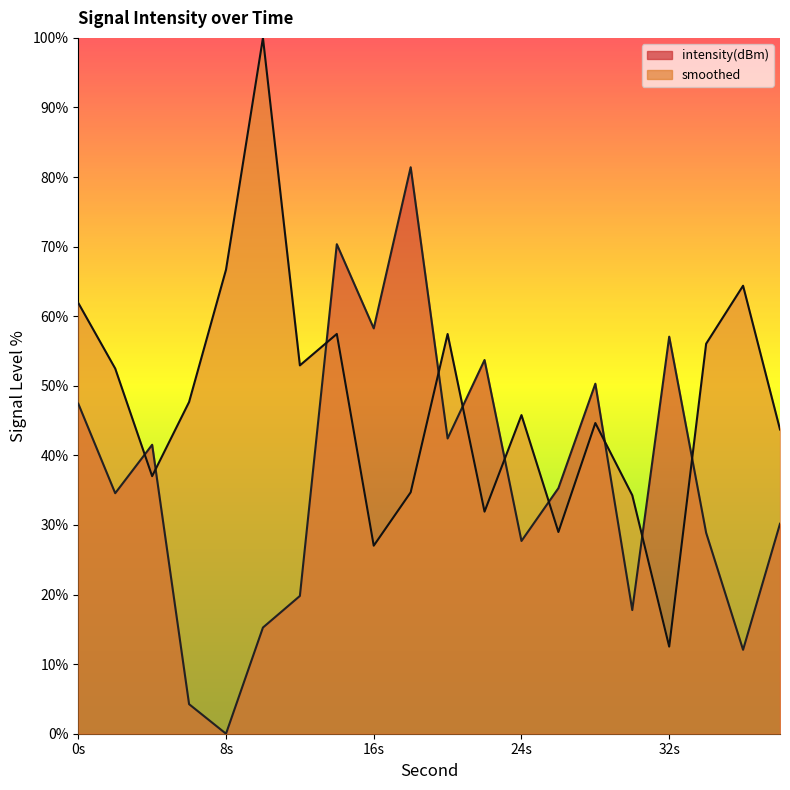

The value of smoothed at 26 is 29.0. True or false?

True